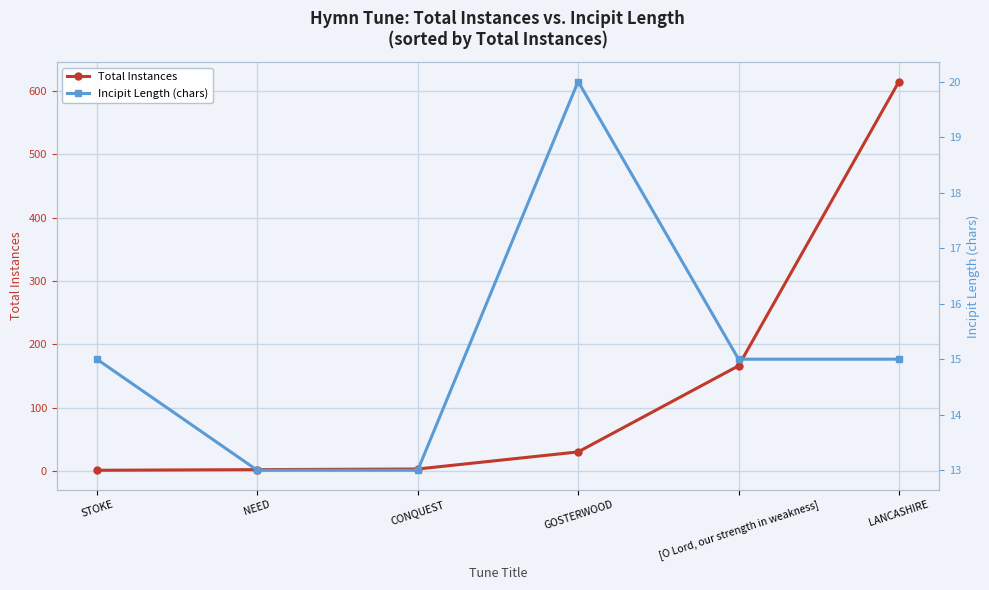

What is the difference between the Total Instances values at [O Lord, our strength in weakness] and GOSTERWOOD?

136